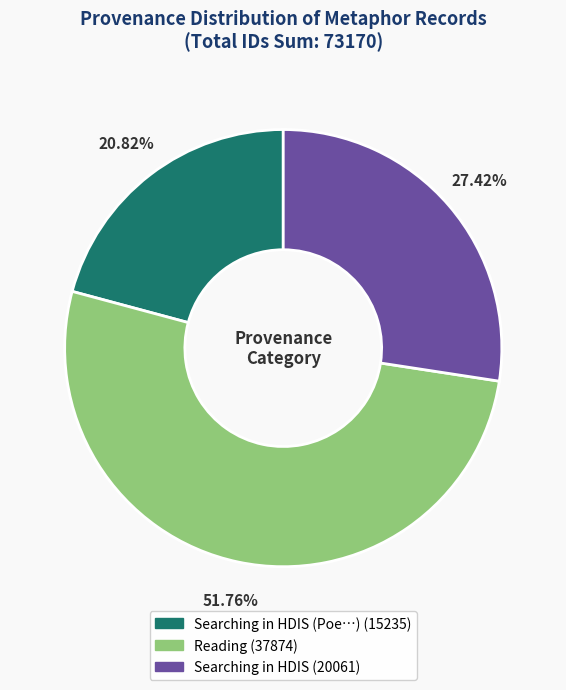

Count the number of slices in the pie.

3